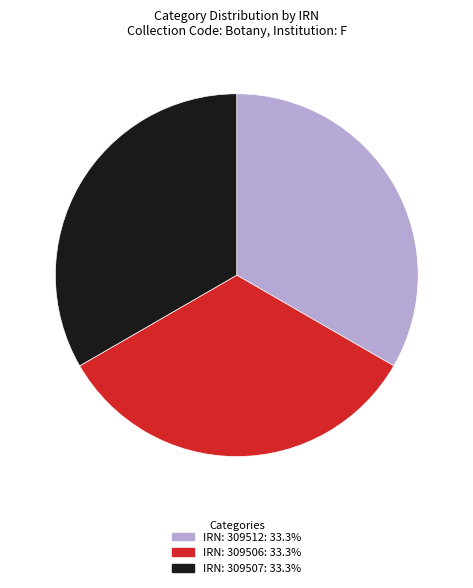

Is there a majority slice in this chart?

No